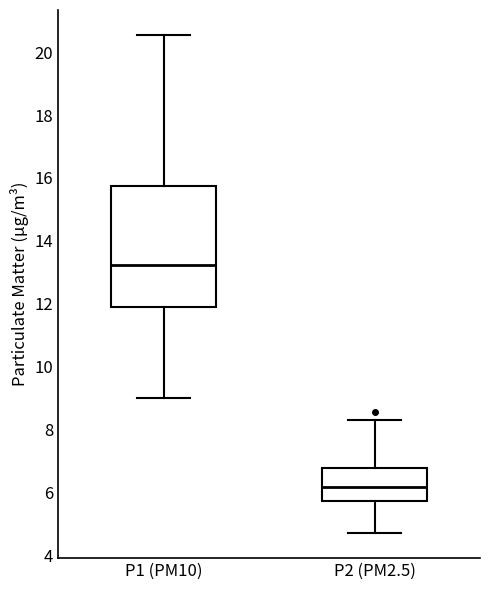

Where is the lower edge of the box for P2 (PM2.5) on the y-axis? The values are not printed on the chart, so give them approximately, as read against the axis.

5.8